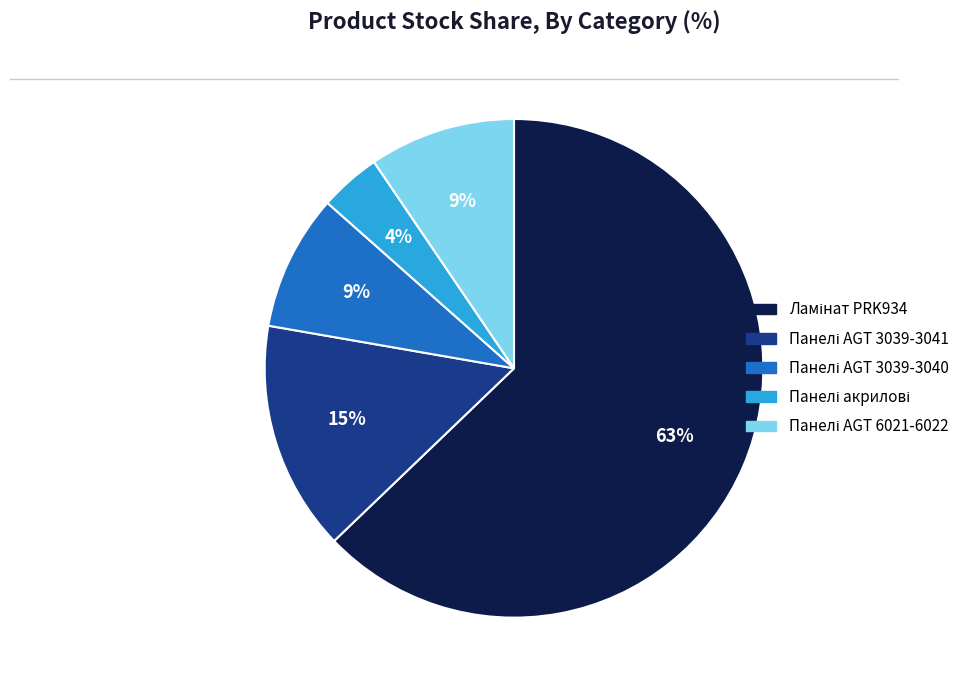

To the nearest percent, what is the average slice percentage?

20%